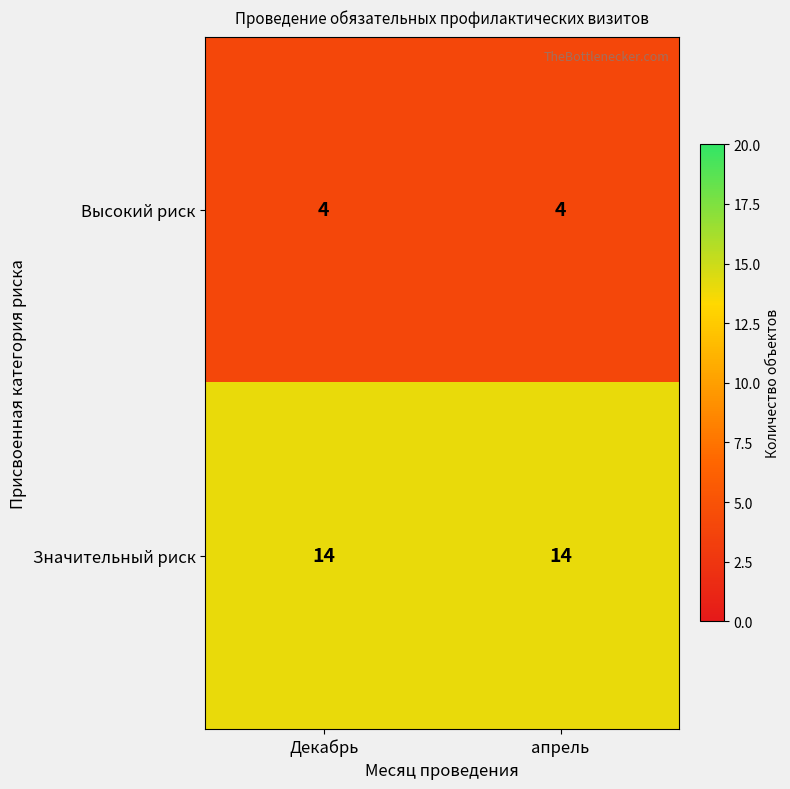

List the series in order of their peak value, lowest first.

Высокий риск, Значительный риск